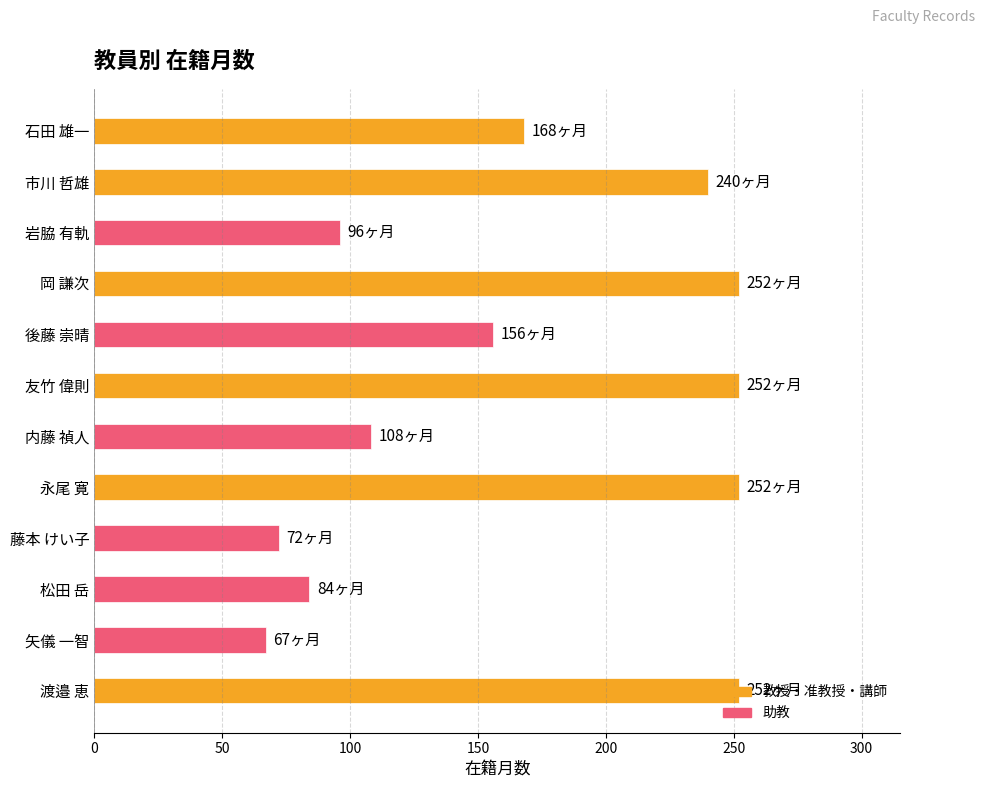

What is the label of the 5th bar from the bottom?

永尾 寛